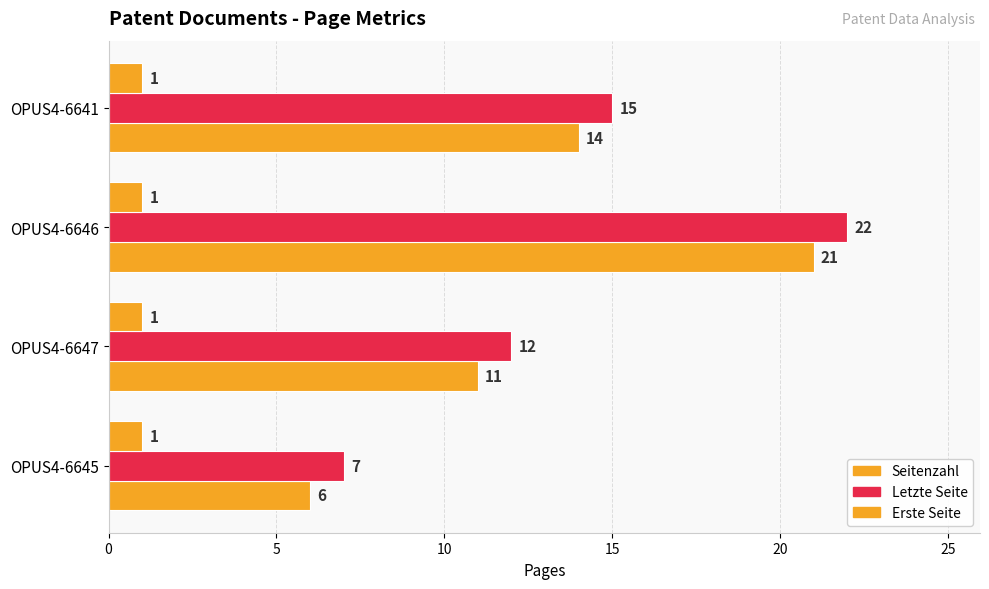

How many data points in Seitenzahl are less than 14?

2